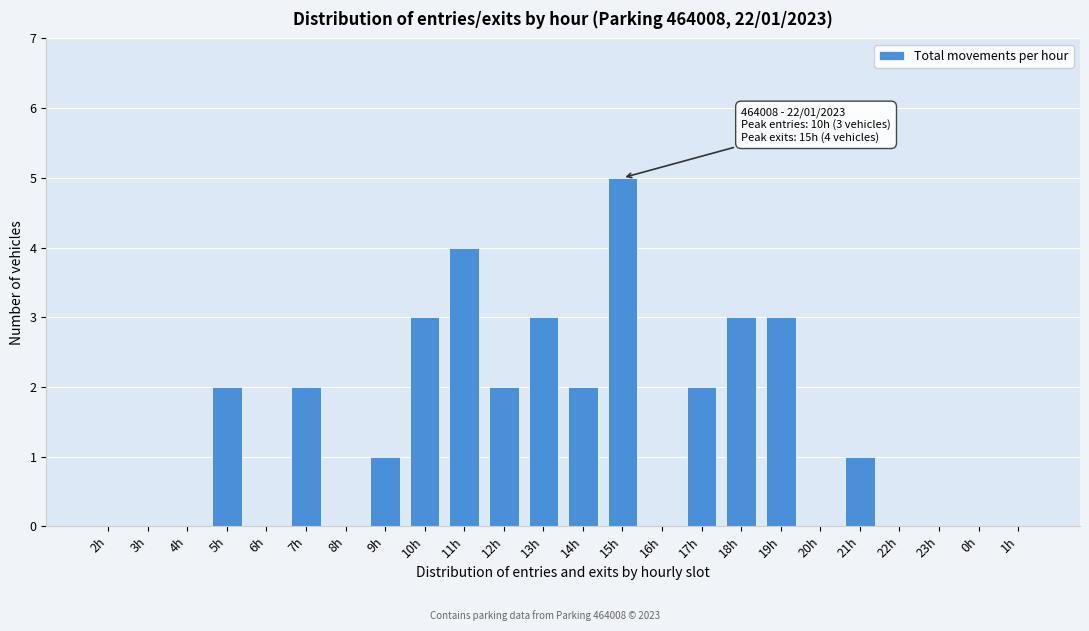

Reading left to right, transcribe all the data shown in this chart.

2h=0	3h=0	4h=0	5h=2	6h=0	7h=2	8h=0	9h=1	10h=3	11h=4	12h=2	13h=3	14h=2	15h=5	16h=0	17h=2	18h=3	19h=3	20h=0	21h=1	22h=0	23h=0	0h=0	1h=0